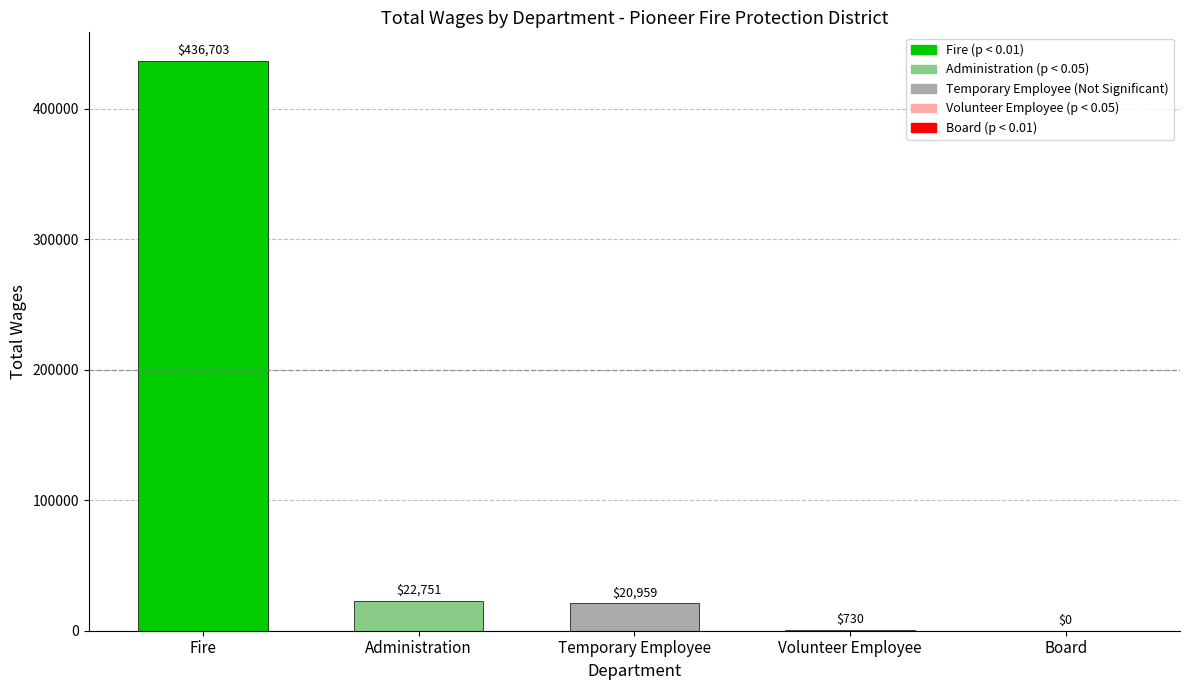

What is the sum of all values?

481143